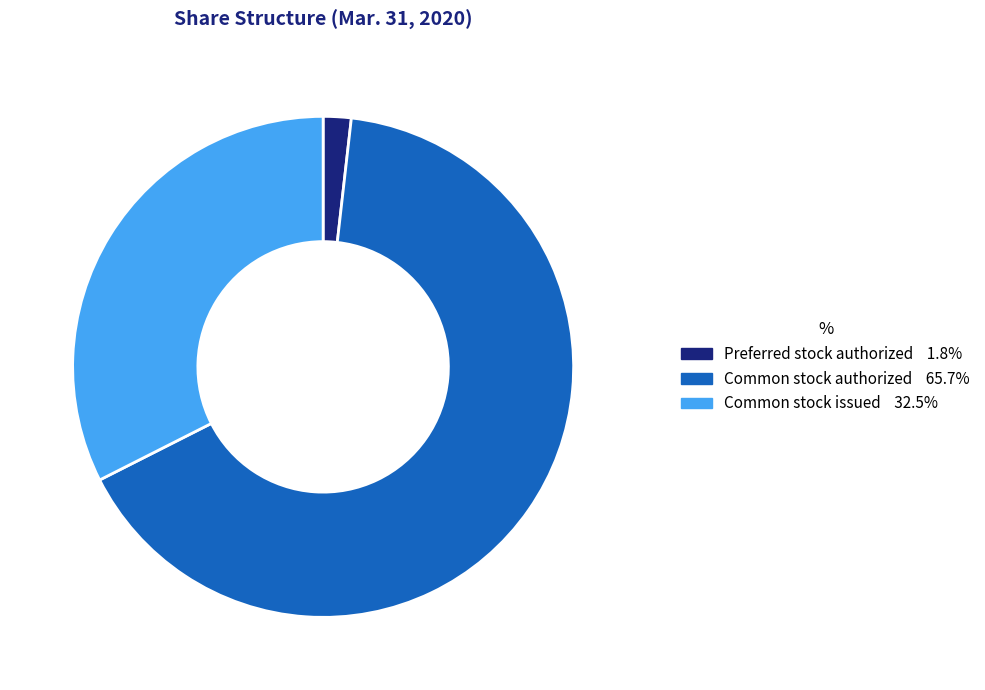

True or false: Common stock authorized accounts for 66% of the total.

True